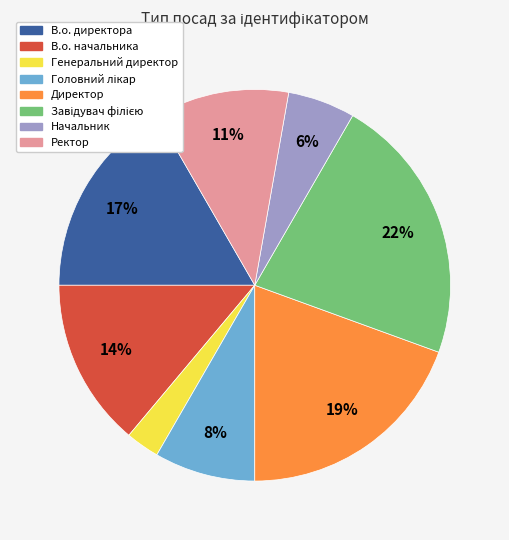

The Начальник slice represents 1% of the pie. True or false?

False